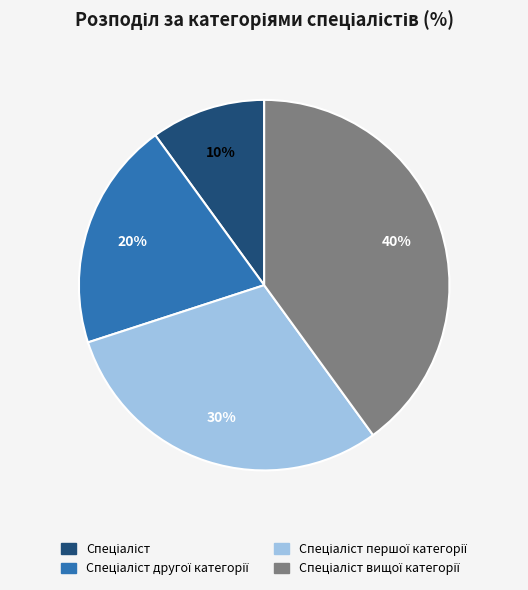

To the nearest percent, what is the average slice percentage?

25%